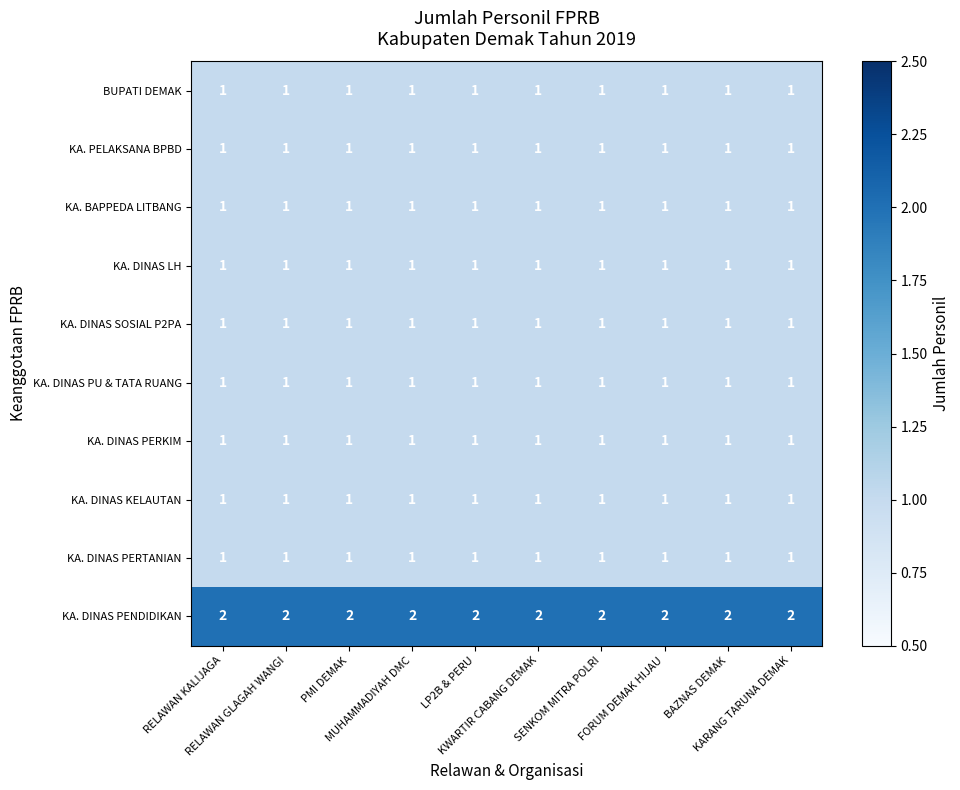

How many categories are shown in the chart?

10